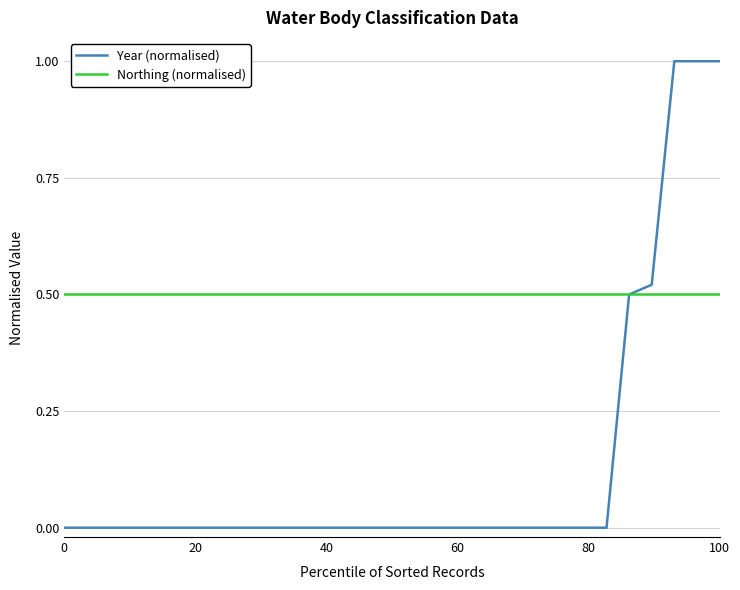

What is the difference between the maximum and minimum values in the Year (normalised) series?

1.0